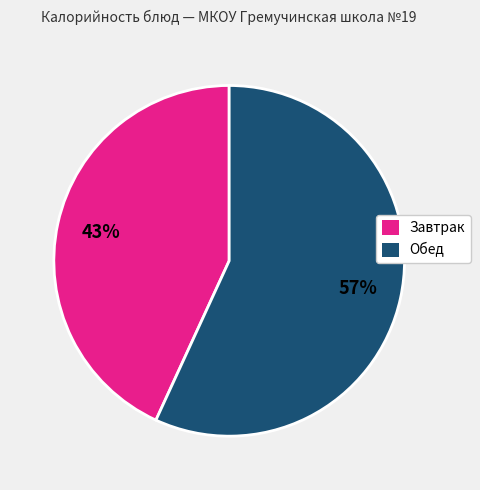

To the nearest percent, what is the difference between the largest and smallest slice percentages?

14%